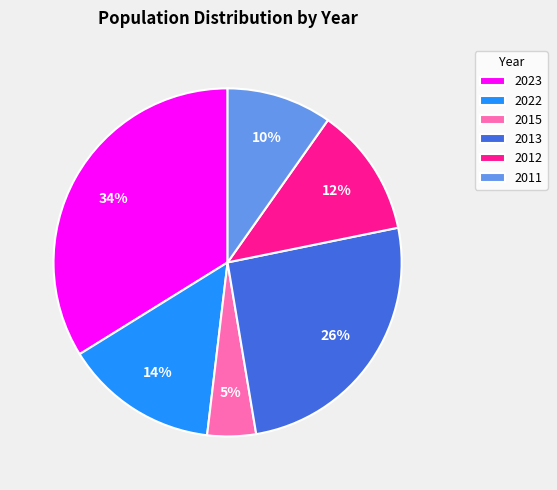

How many segments does this pie chart have?

6